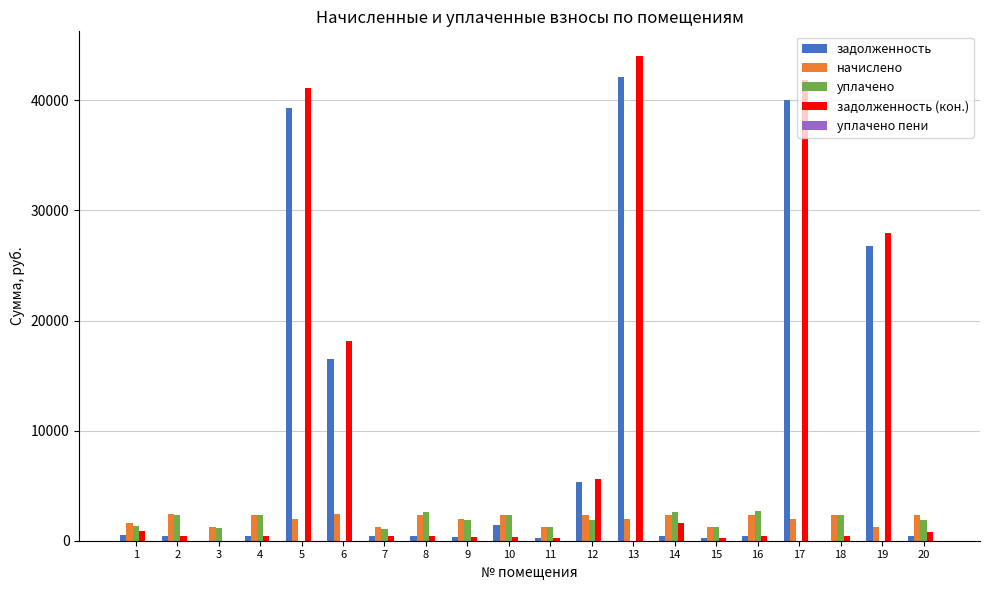

What is the sum of all уплачено values?

28867.9